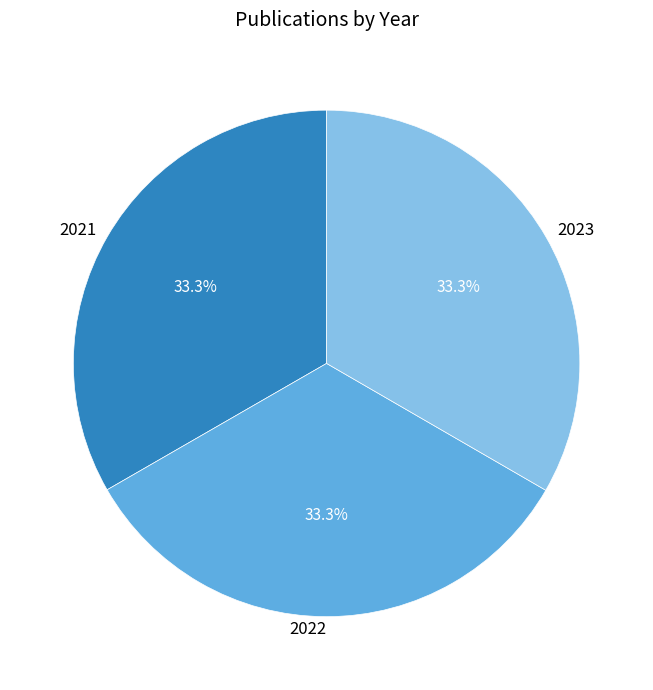

To the nearest percent, what percentage of the pie is 2022?

33%